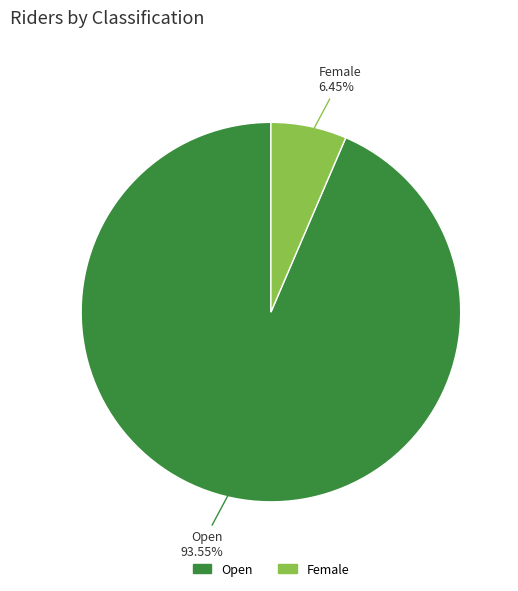

To the nearest percent, what percentage of the pie is Open?

94%